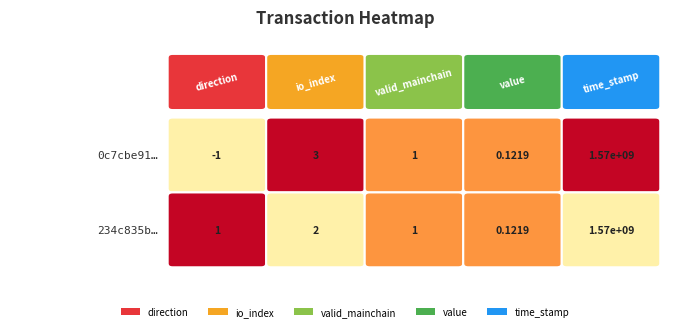

What is the approximate value of 0c7cbe913608e76458e343794570a5a75b259b5 at valid_mainchain?

1.0